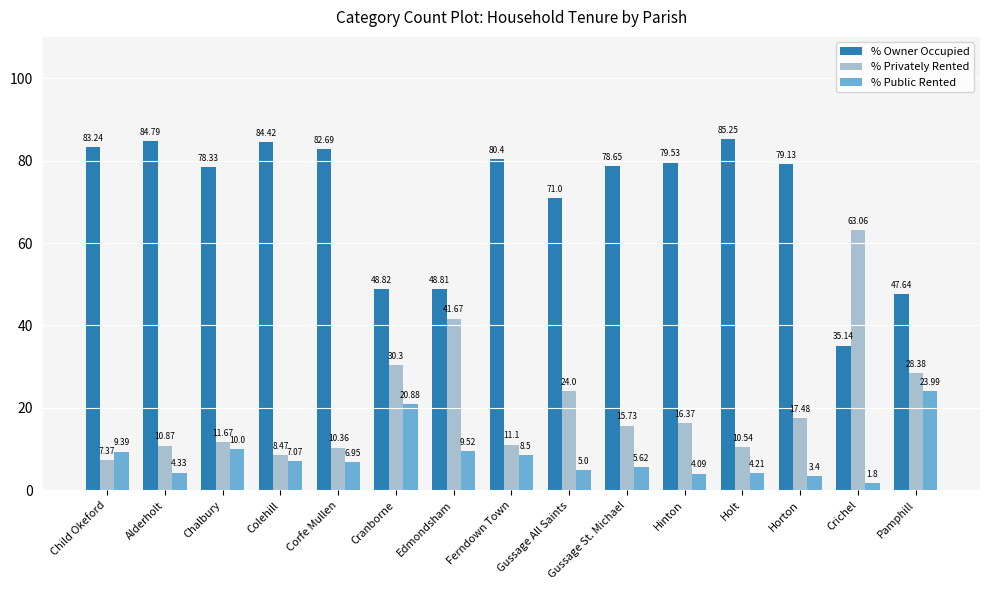

The % Owner Occupied series shows 84.8 at Alderholt. True or false?

True